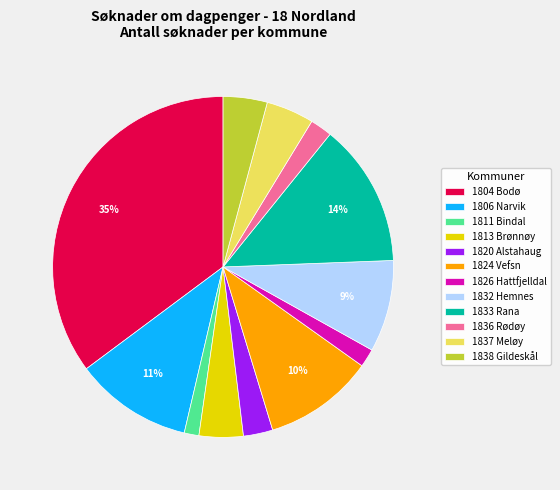

True or false: 1836 Rødøy accounts for 2% of the total.

True